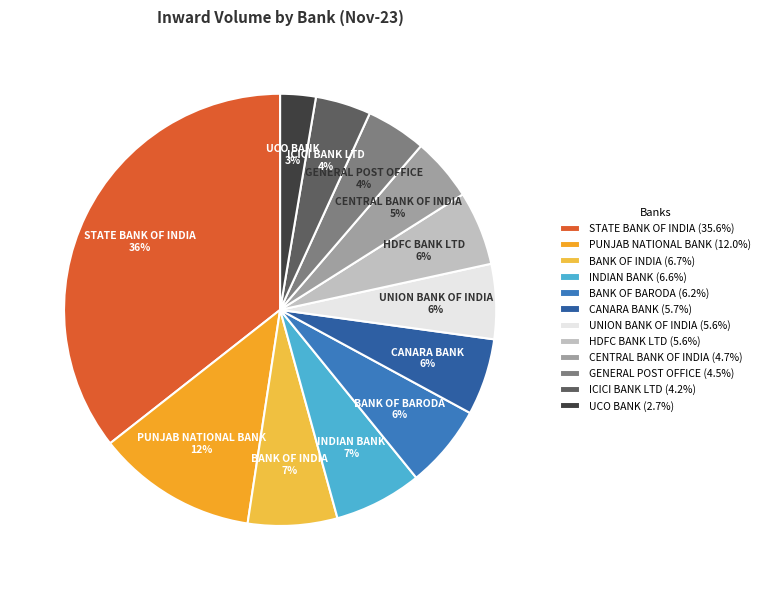

Rank the categories by value from highest to lowest.

STATE BANK OF INDIA, PUNJAB NATIONAL BANK, BANK OF INDIA, INDIAN BANK, BANK OF BARODA, CANARA BANK, UNION BANK OF INDIA, HDFC BANK LTD, CENTRAL BANK OF INDIA, GENERAL POST OFFICE, ICICI BANK LTD, UCO BANK